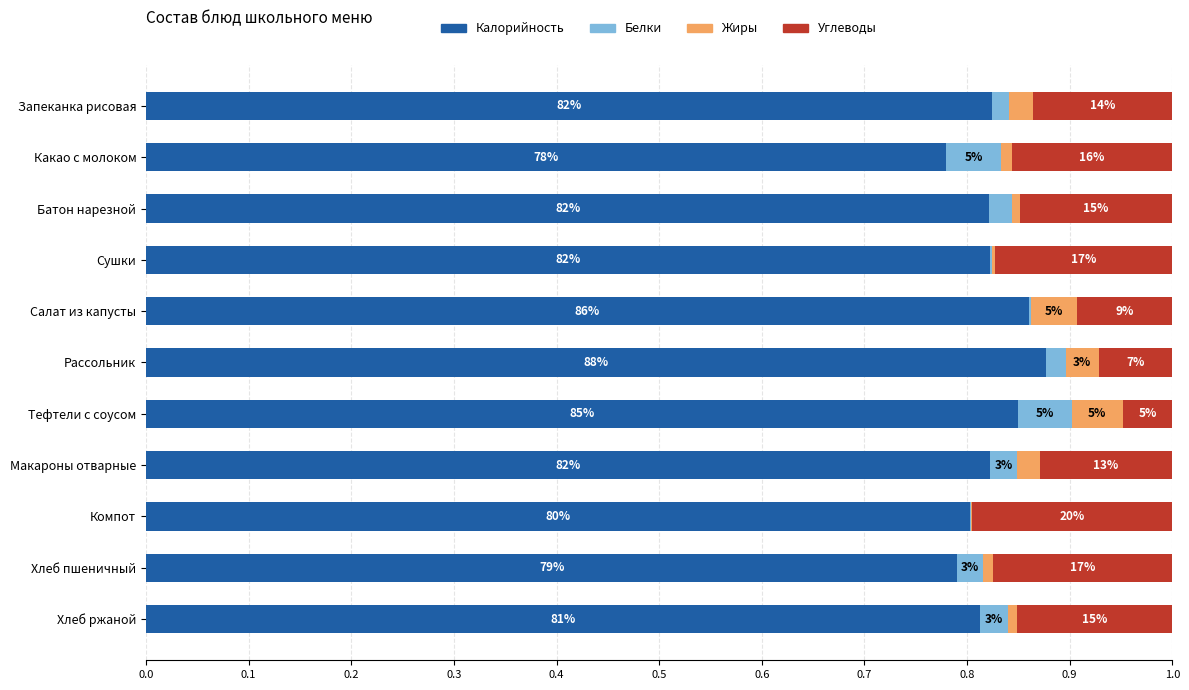

What are all the series names shown in the legend?

Калорийность, Белки, Жиры, Углеводы